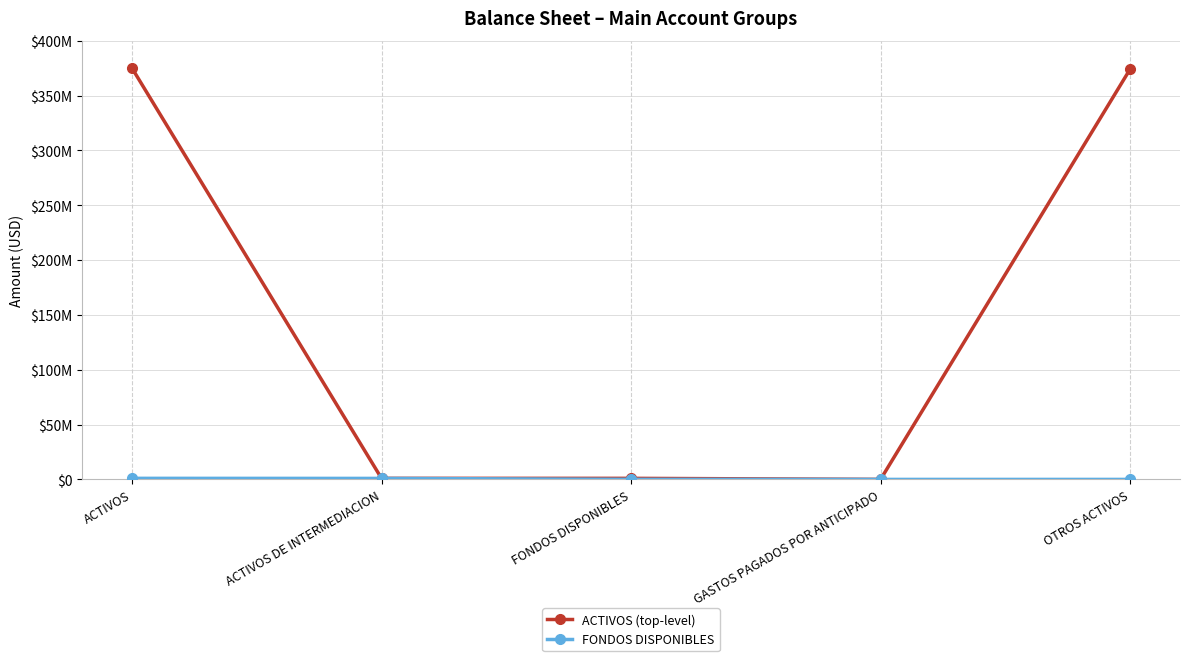

Is this an area chart (filled region under the line)?

No